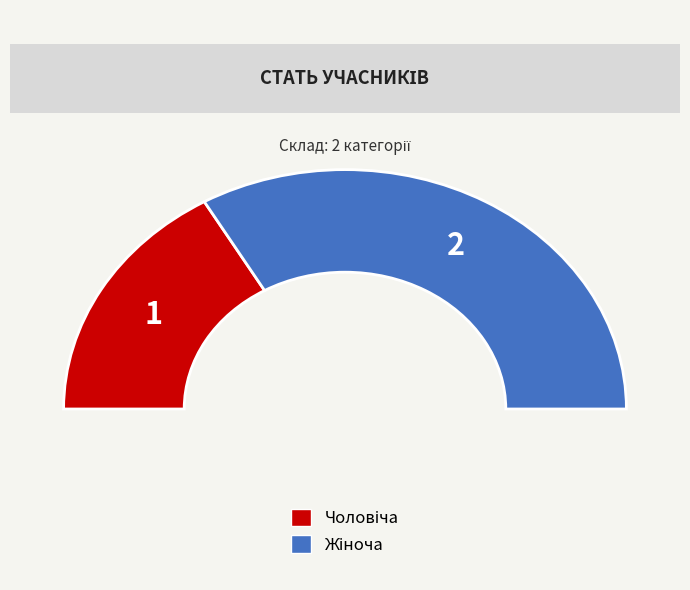

What percentage do Жіноча and Чоловіча together represent?

100.0%